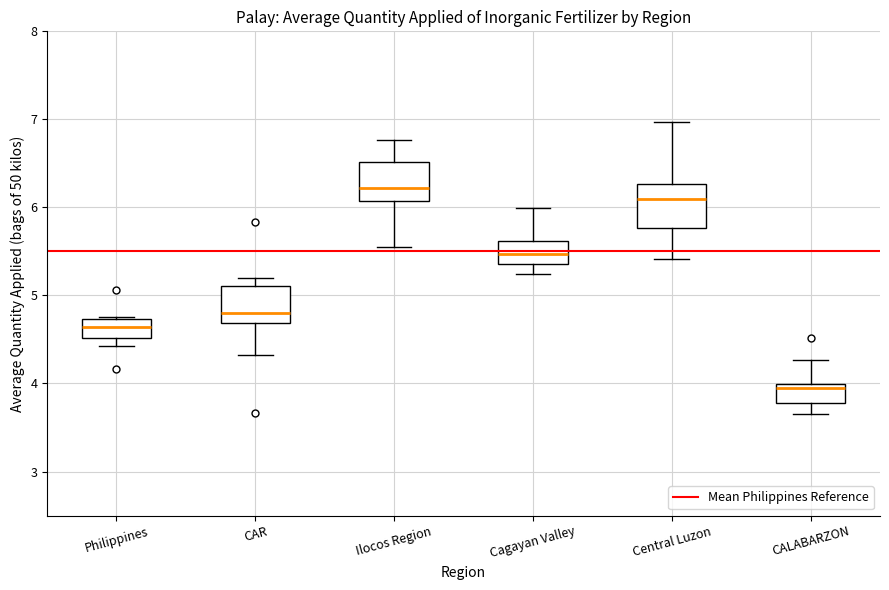

Which box's median line is the highest?

Ilocos Region